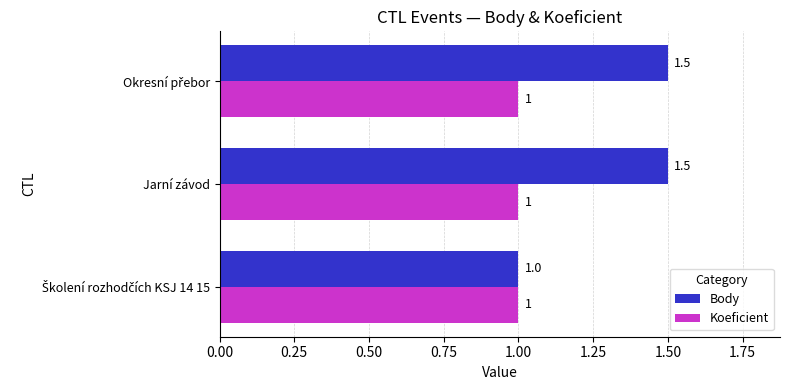

How many values in the Body series exceed 1?

2